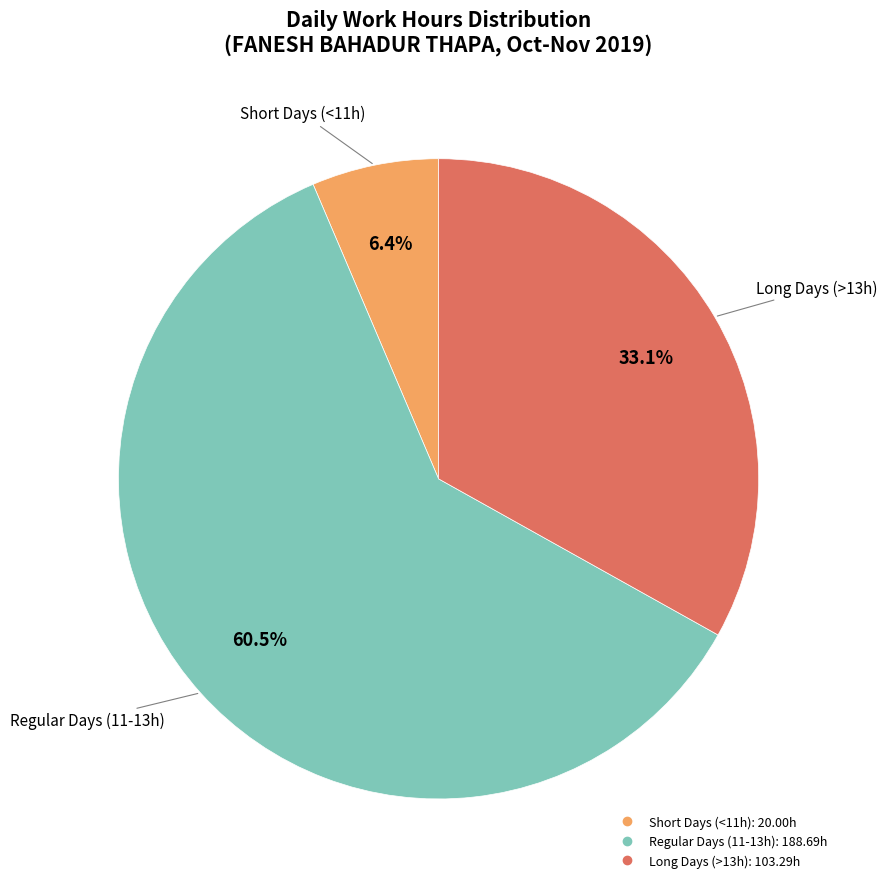

Is there a majority slice in this chart?

Yes